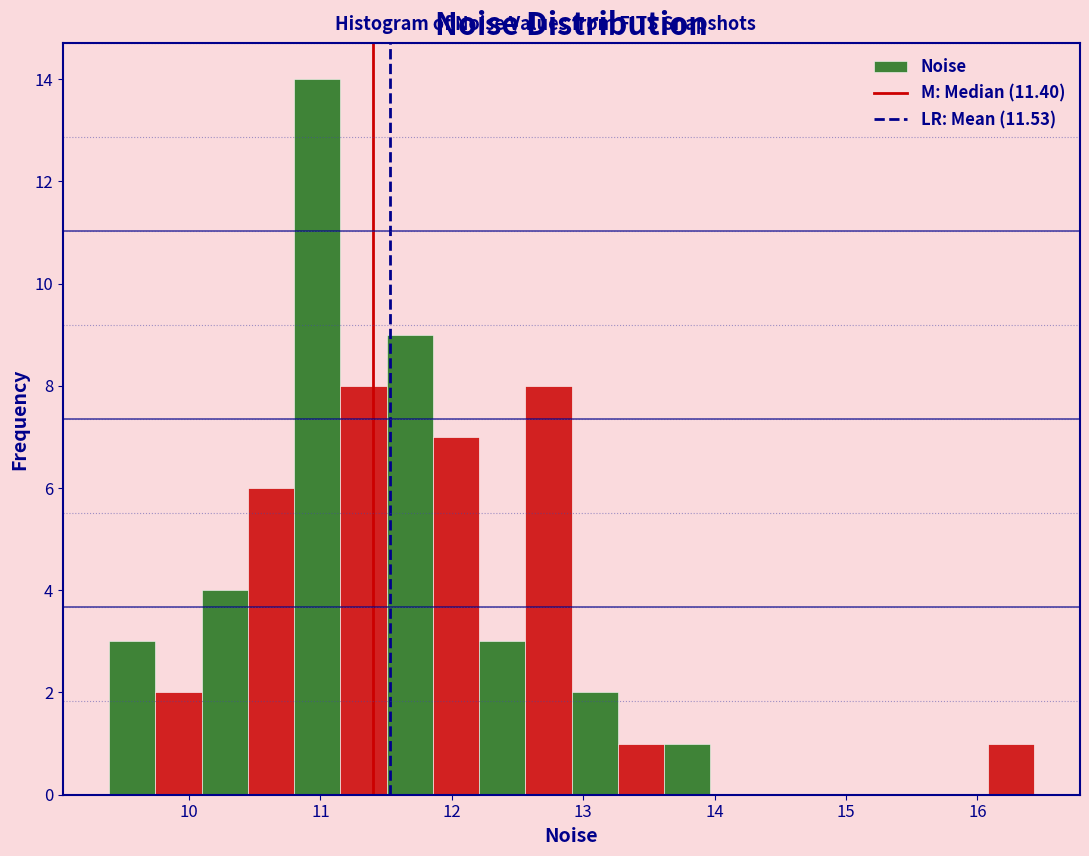

Around what value on the x-axis is the tallest bar? Give the approximate position of its centre, as read against the axis.

11.0